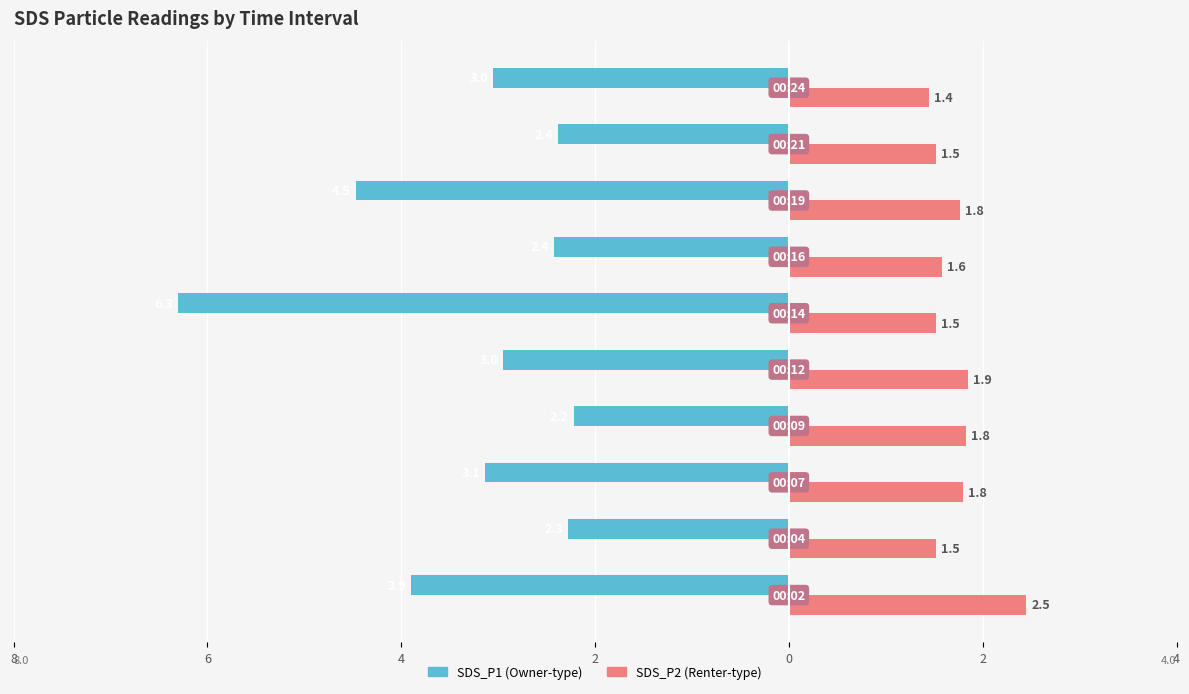

What is the smallest value displayed?

-6.3